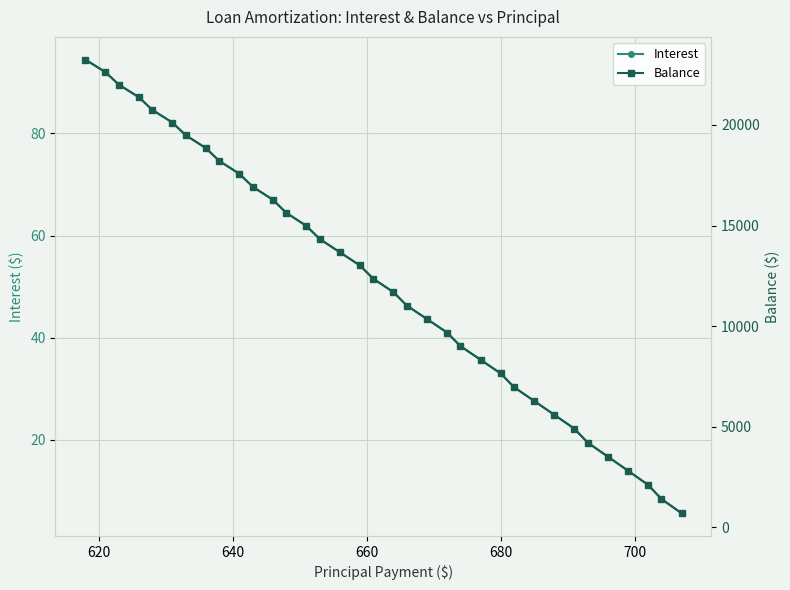

What is the minimum value for Interest?

5.6